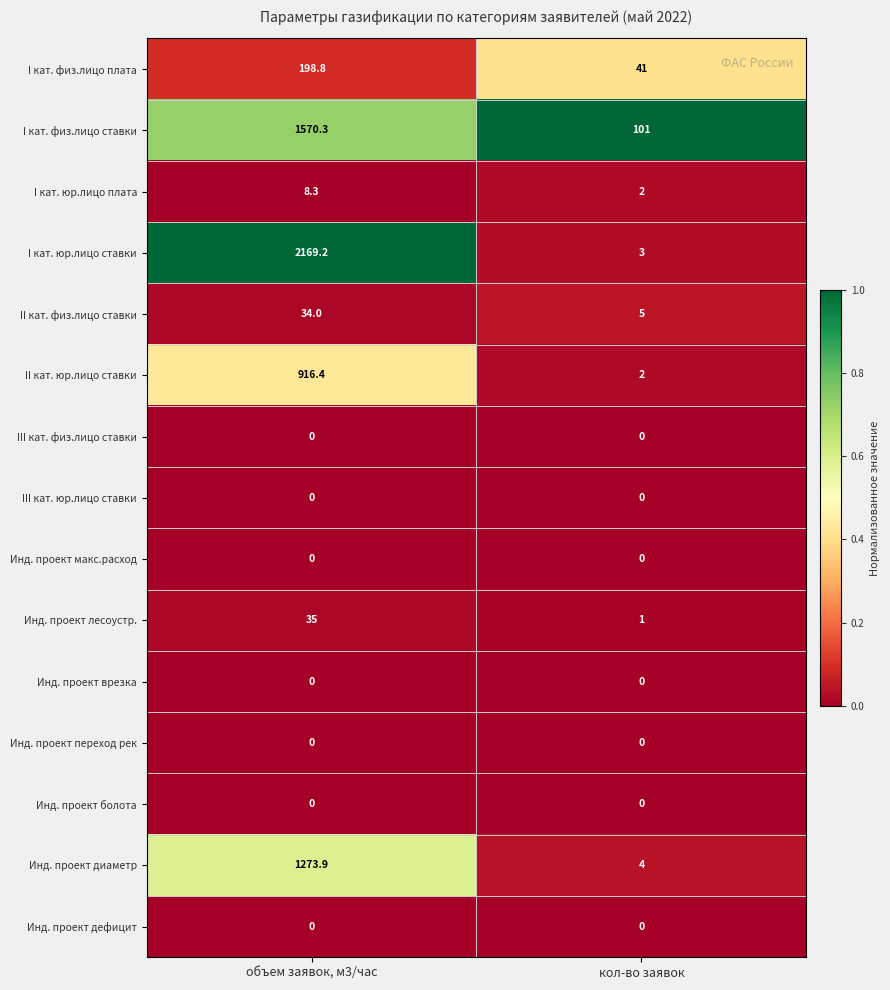

At which category is the sum across all series the highest?

объем заявок, м3/час